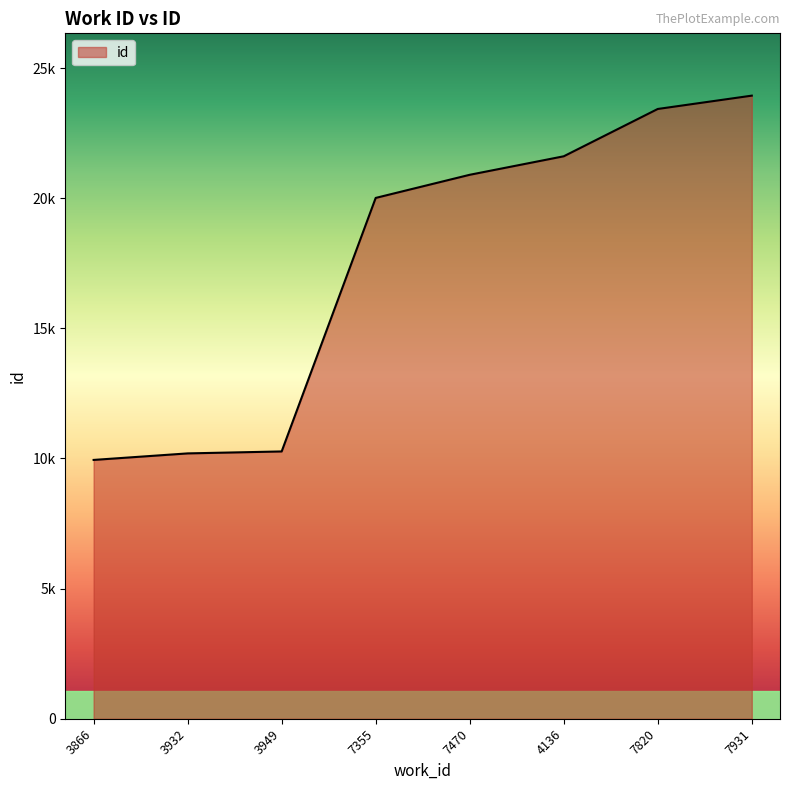

What is the difference between the maximum and second lowest values?

13746